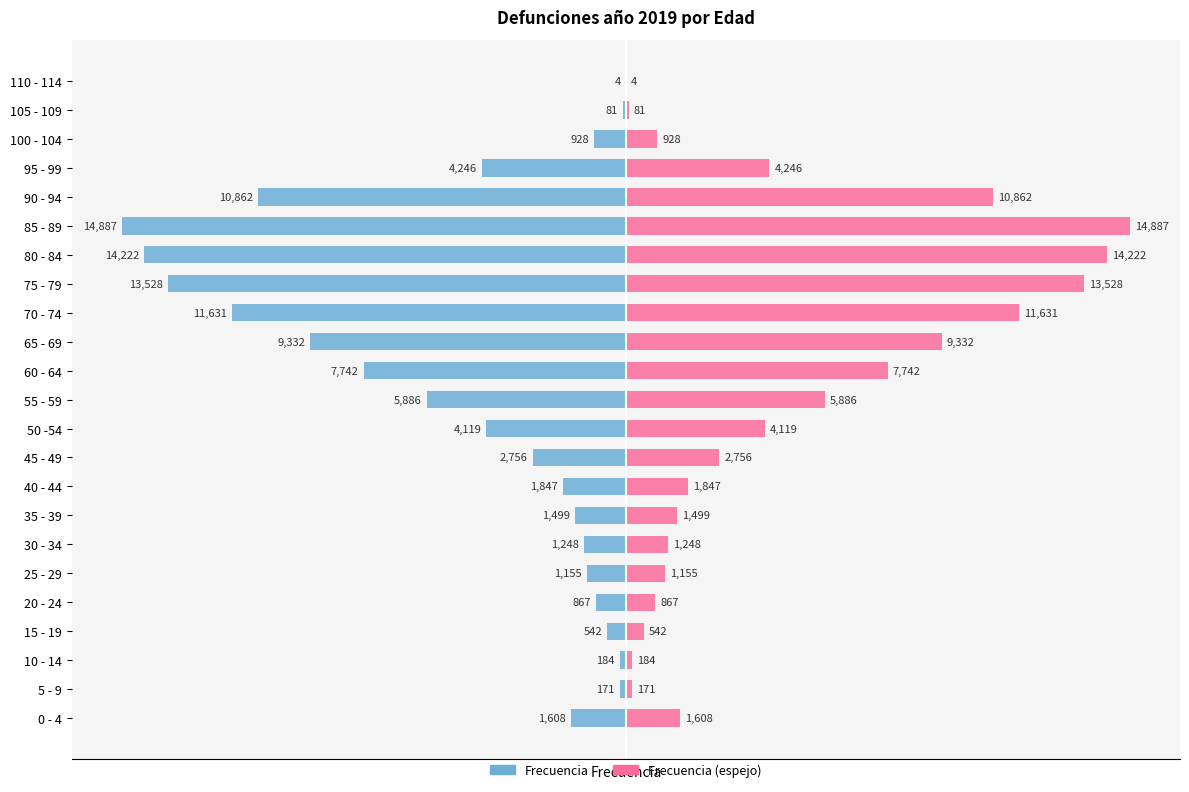

What is the sum of the Frecuencia (left) values at 10 - 14 and 30 - 34?

-1432